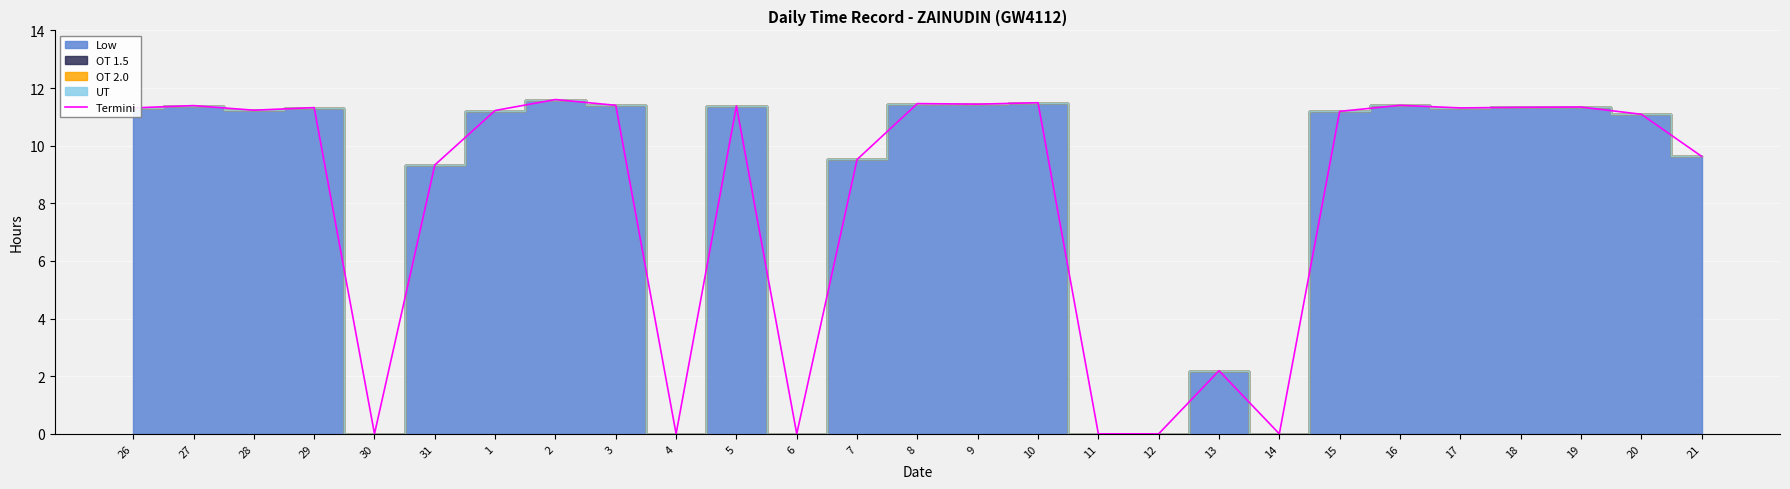

What is the sum of the values at 26 and 5?

22.7